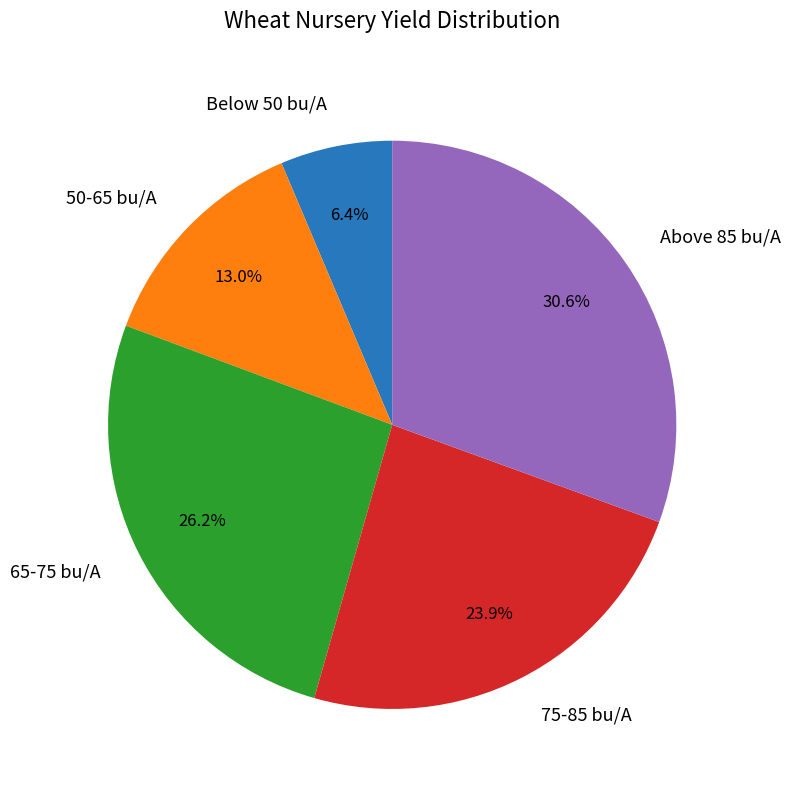

Does 75-85 bu/A account for over 50% of the chart?

No